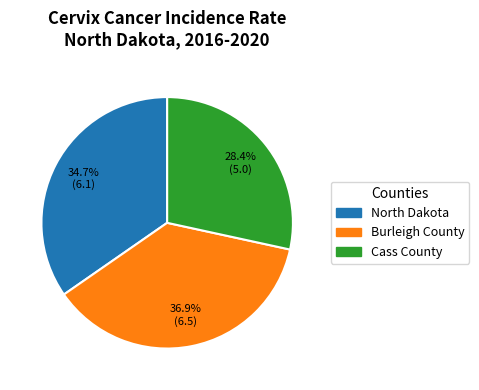

Between North Dakota and Burleigh County, which is larger?

Burleigh County